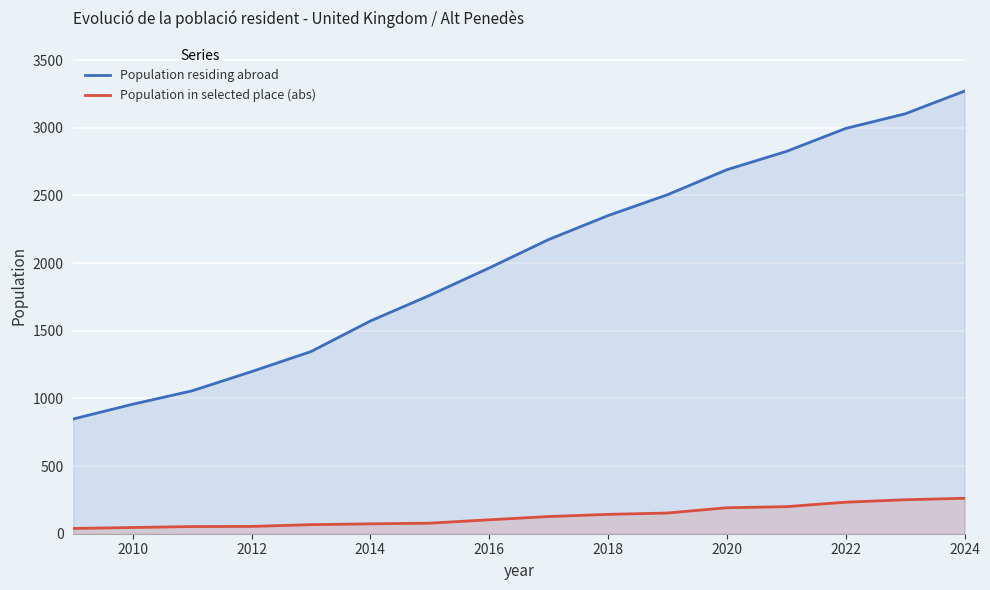

Is it true that Population residing abroad equals 1198 at 2012?

True